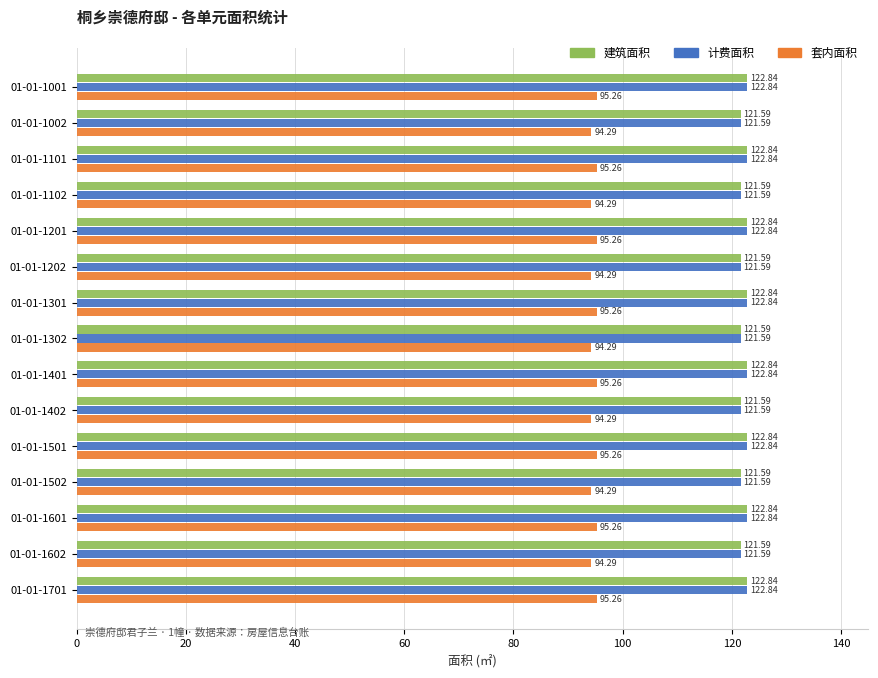

What is the difference between the second highest and minimum values in the 套内面积 series?

1.0